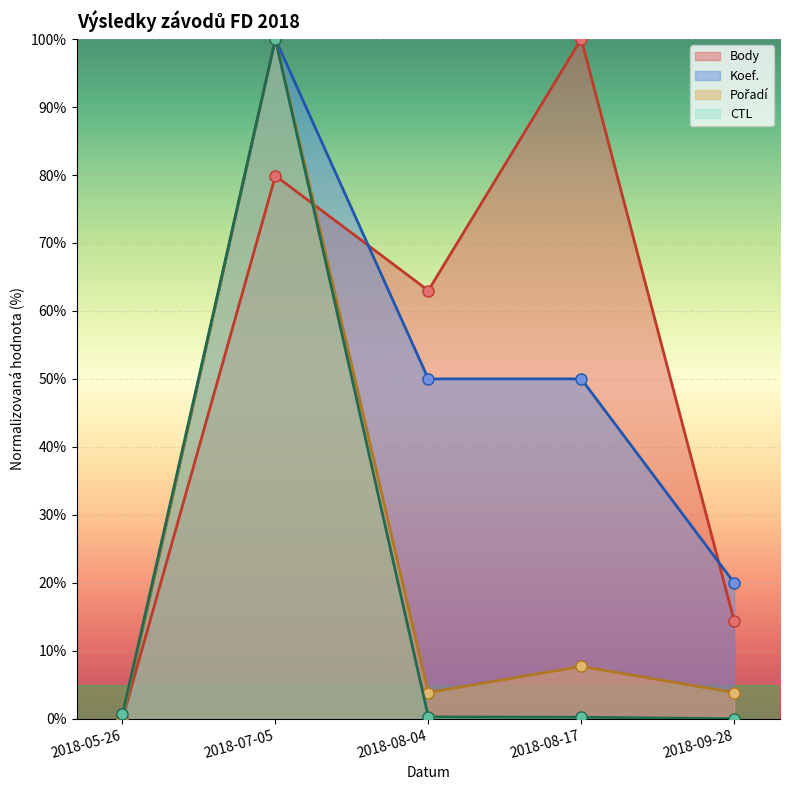

How many lines are shown in the chart?

4